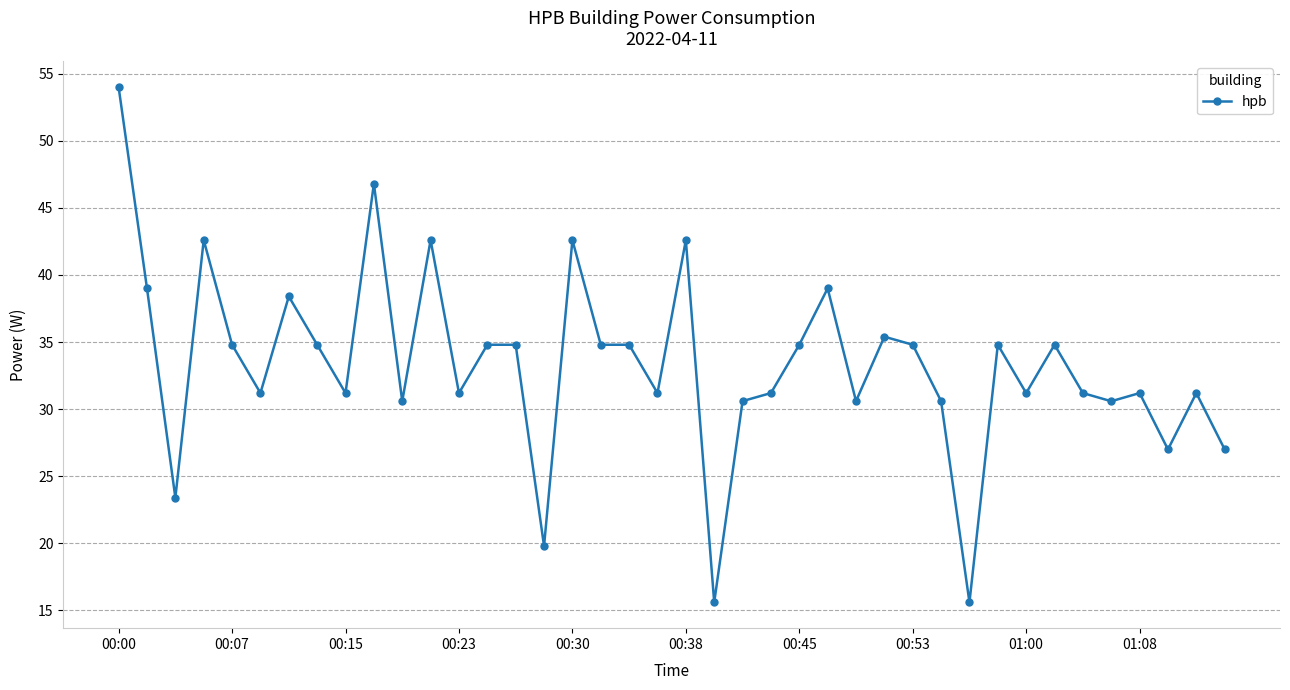

What is the greatest value displayed?

54.0